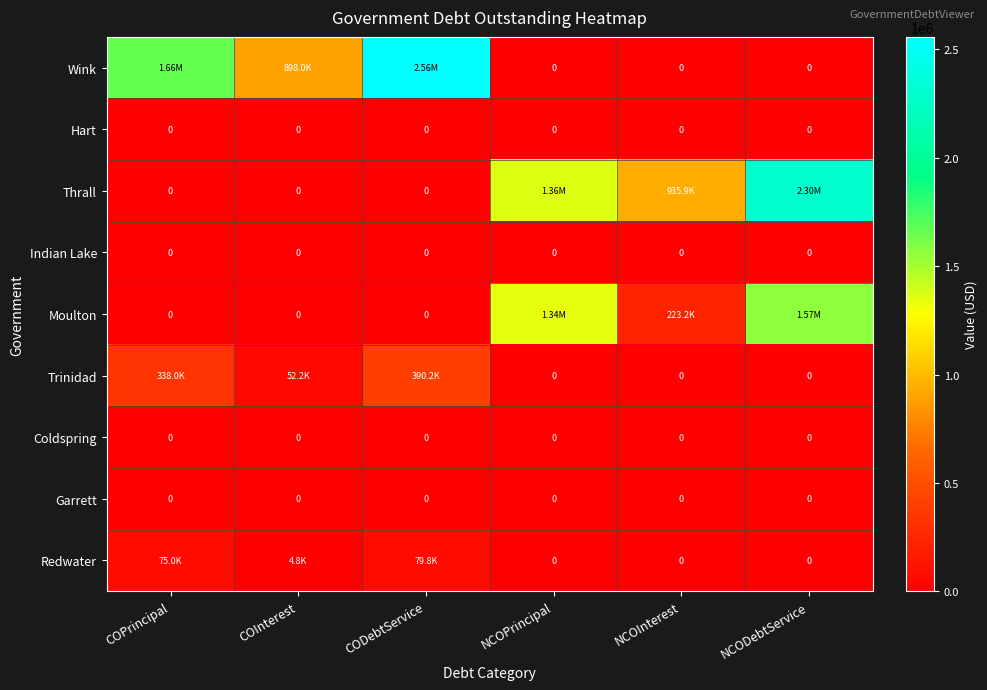

The value of Indian Lake at NCODebtService is 0.0. True or false?

True